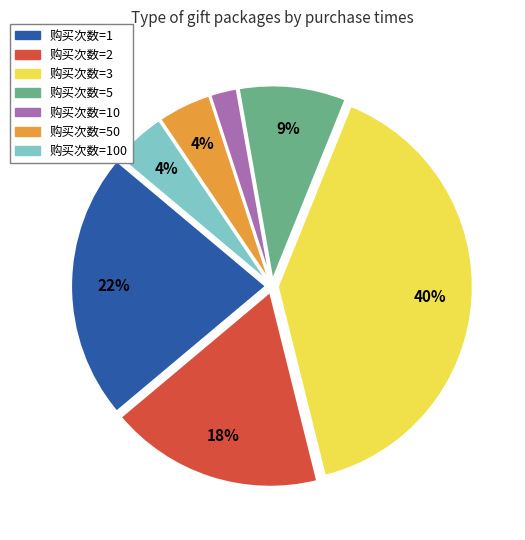

To the nearest percent, what is the average slice percentage?

14%